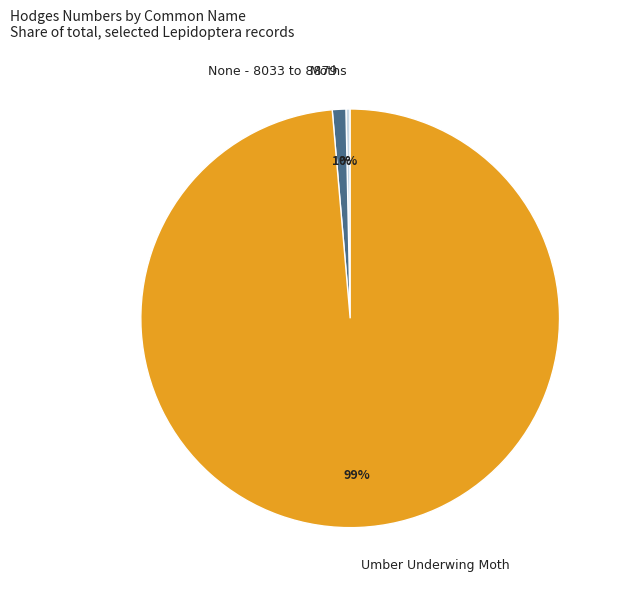

Between None - 8033 to 8879 and Moths, which is larger?

None - 8033 to 8879